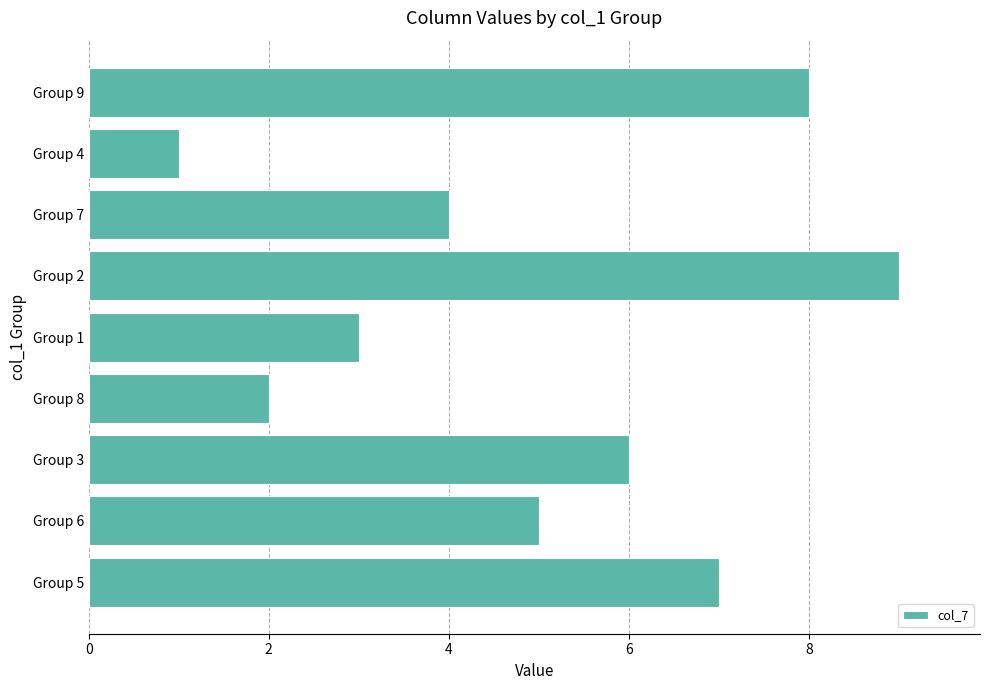

Is it true that the value at Group 4 is 1?

True